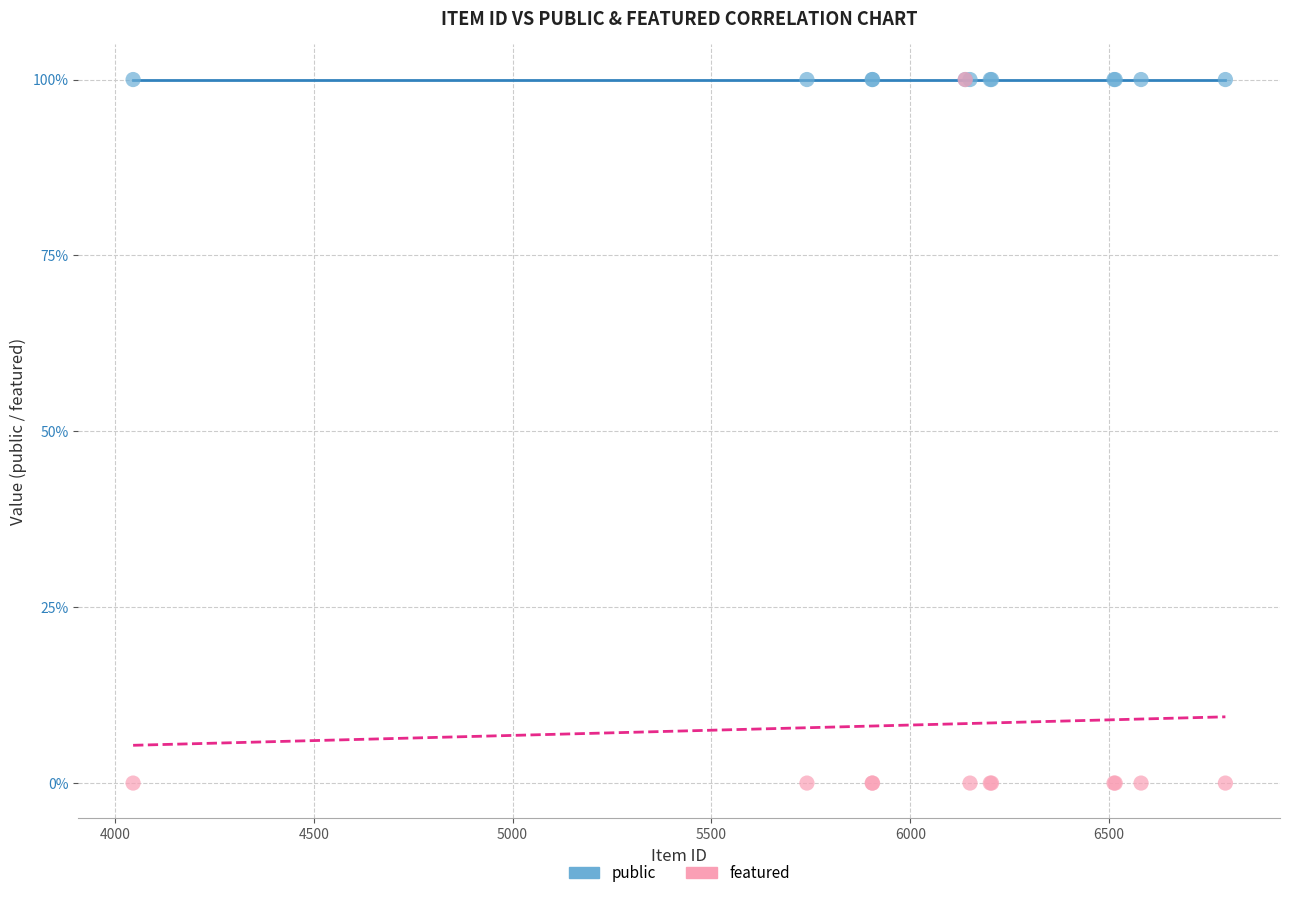

What are all the series names shown in the legend?

public, featured